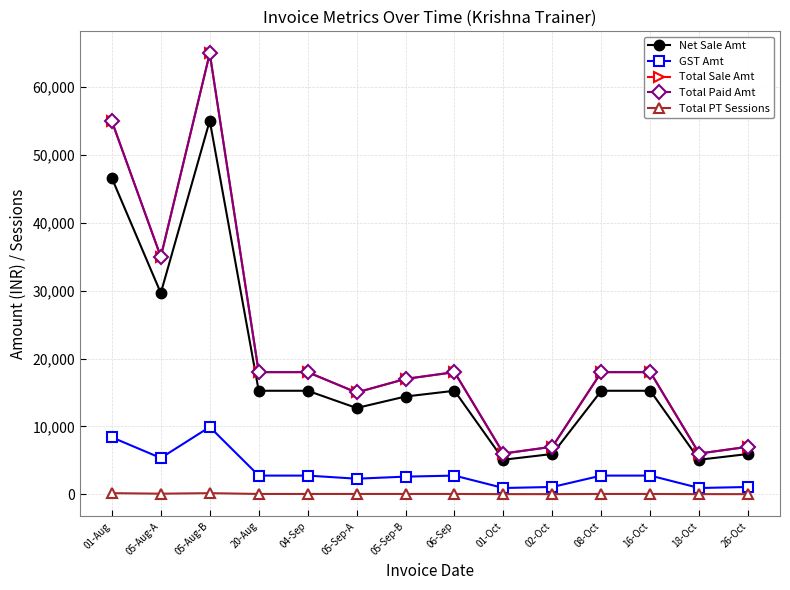

Reading right to left, transcribe all the data shown in this chart.

Net Sale Amt: 5932.2	5084.7	15254.2	15254.2	5932.2	5084.7	15254.2	14406.8	12711.9	15254.2	15254.2	55084.7	29661.0	46610.2
GST Amt: 1067.8	915.3	2745.8	2745.8	1067.8	915.3	2745.8	2593.2	2288.1	2745.8	2745.8	9915.3	5339.0	8389.8
Total Sale Amt: 7000.0	6000.0	18000.0	18000.0	7000.0	6000.0	18000.0	17000.0	15000.0	18000.0	18000.0	65000.0	35000.0	55000.0
Total Paid Amt: 7000.0	6000.0	18000.0	18000.0	7000.0	6000.0	18000.0	17000.0	15000.0	18000.0	18000.0	65000.0	35000.0	55000.0
Total PT Sessions: 13.0	13.0	39.0	39.0	13.0	13.0	39.0	39.0	39.0	39.0	39.0	156.0	78.0	156.0